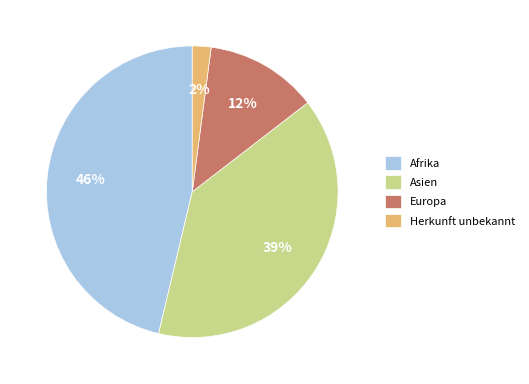

The Afrika slice represents 46% of the pie. True or false?

True